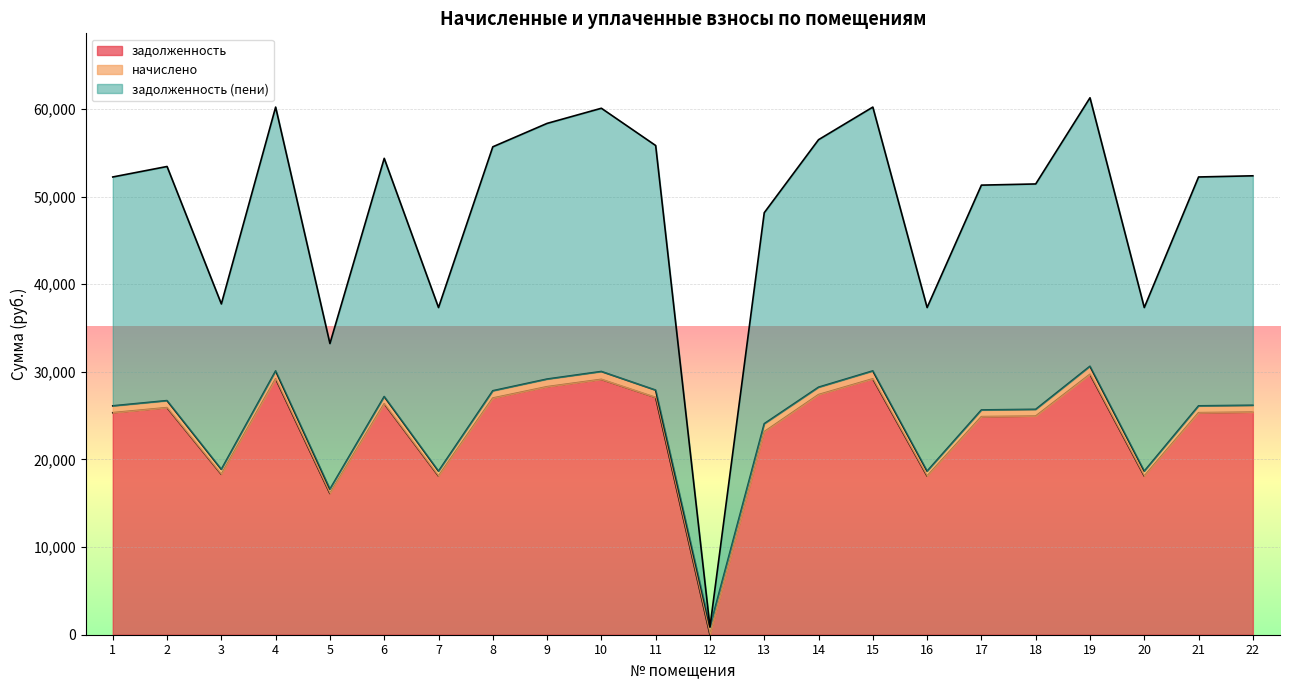

The value of задолженность at 13 is 5467.5. True or false?

False